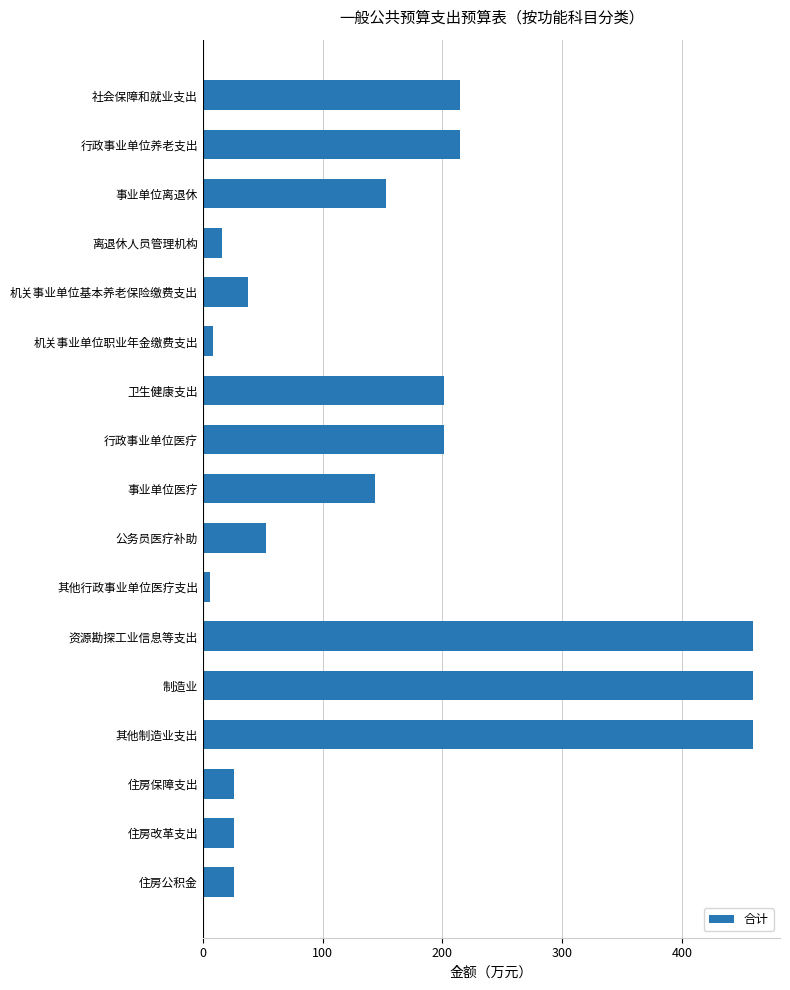

Reading top to bottom, list all the values displayed in this chart.

社会保障和就业支出=215.0	行政事业单位养老支出=215.0	事业单位离退休=153.2	离退休人员管理机构=16.1	机关事业单位基本养老保险缴费支出=37.3	机关事业单位职业年金缴费支出=8.4	卫生健康支出=201.5	行政事业单位医疗=201.5	事业单位医疗=143.6	公务员医疗补助=52.4	其他行政事业单位医疗支出=5.6	资源勘探工业信息等支出=459.0	制造业=459.0	其他制造业支出=459.0	住房保障支出=26.4	住房改革支出=26.4	住房公积金=26.4